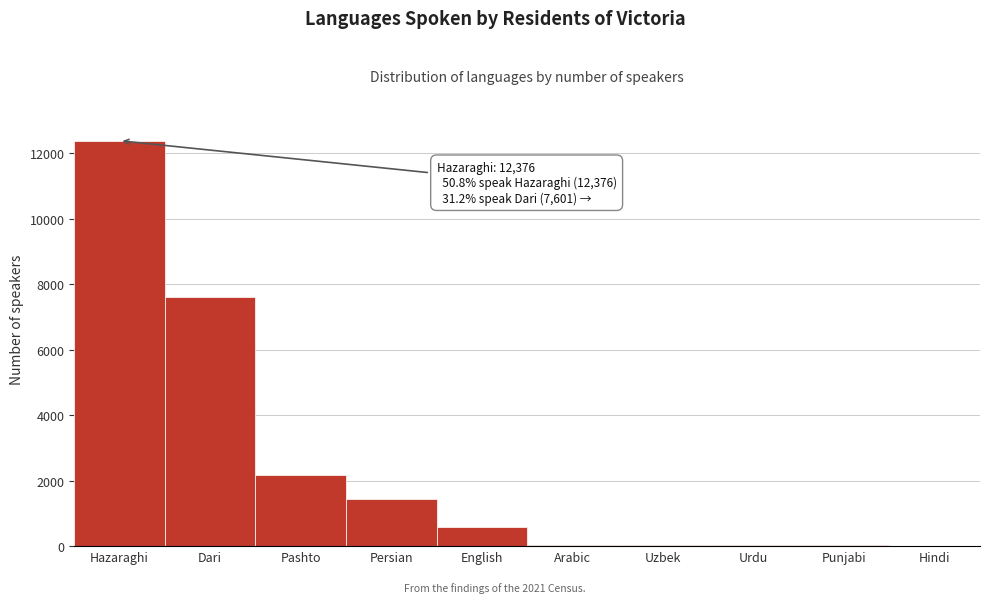

Read the value at Dari.

7601.0